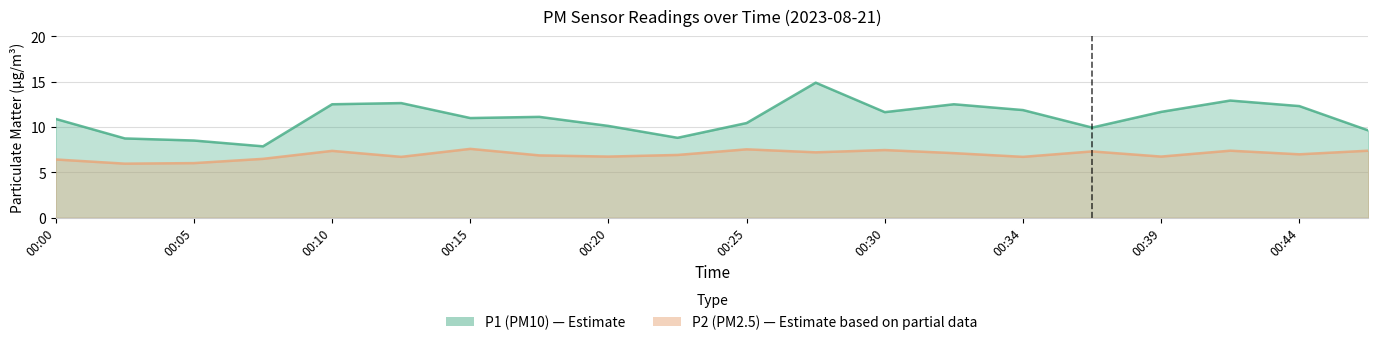

Reading right to left, extract all data points from this chart.

P1: 00:47=9.6	00:44=12.3	00:42=12.9	00:39=11.7	00:37=9.9	00:34=11.9	00:32=12.5	00:30=11.7	00:27=14.9	00:25=10.4	00:22=8.8	00:20=10.1	00:17=11.1	00:15=11.0	00:12=12.7	00:10=12.5	00:07=7.9	00:05=8.5	00:02=8.8	00:00=10.9
P2: 00:47=7.4	00:44=7.0	00:42=7.4	00:39=6.8	00:37=7.3	00:34=6.7	00:32=7.1	00:30=7.5	00:27=7.2	00:25=7.5	00:22=6.9	00:20=6.8	00:17=6.9	00:15=7.6	00:12=6.7	00:10=7.4	00:07=6.5	00:05=6.0	00:02=6.0	00:00=6.4